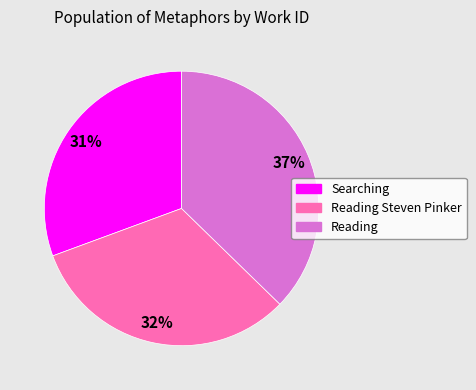

Approximately how many times larger is the value at Reading compared to Searching?

1.2